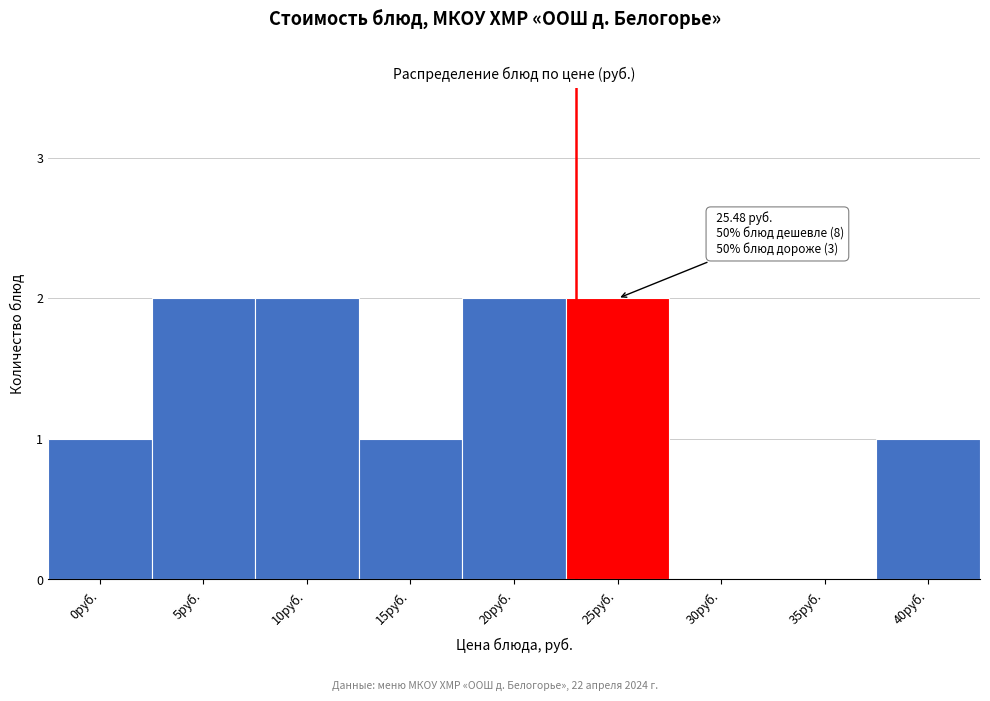

Reading right to left, what are all the values shown in this chart?

40руб.=1	35руб.=0	30руб.=0	25руб.=2	20руб.=2	15руб.=1	10руб.=2	5руб.=2	0руб.=1